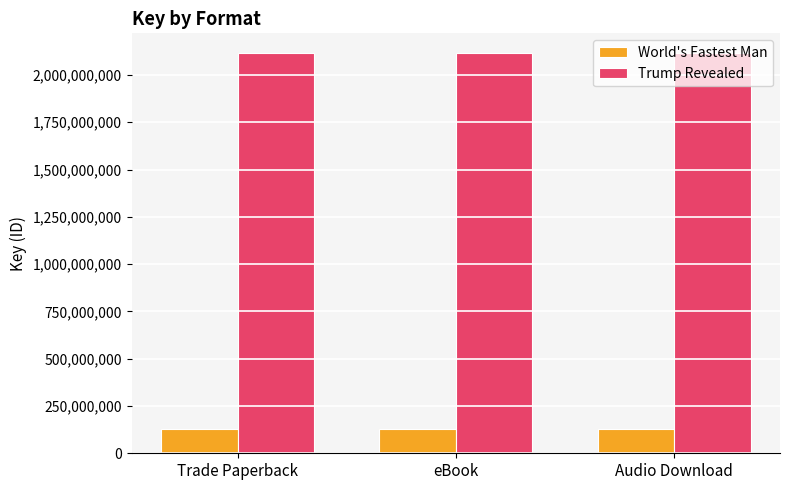

Rank the series by their average value, from lowest to highest.

World's Fastest Man, Trump Revealed